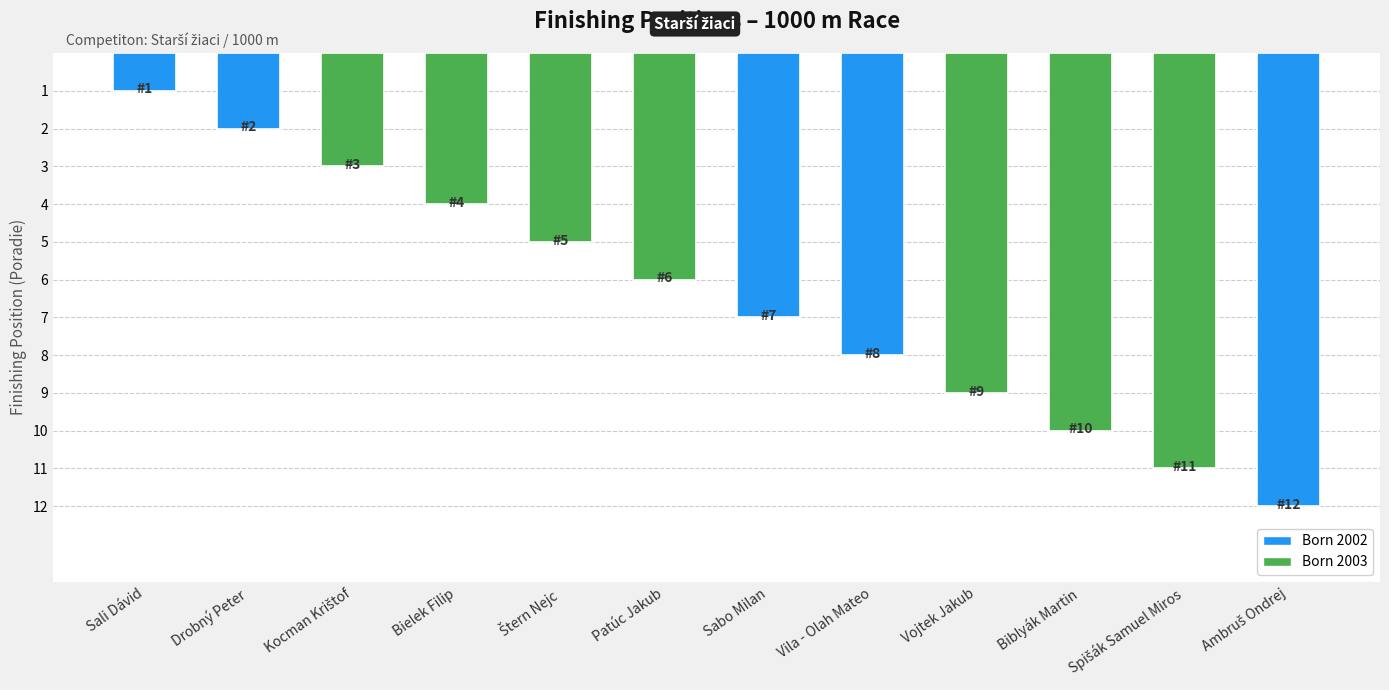

Is it true that the value at Sali Dávid is 1?

True